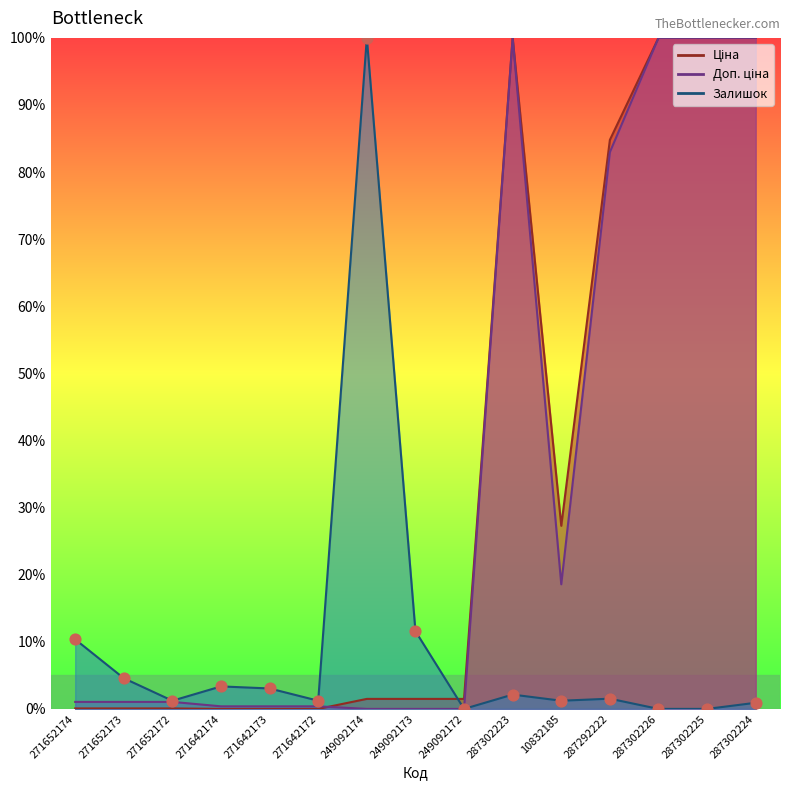

Which series contains the highest Y value?

Ціна